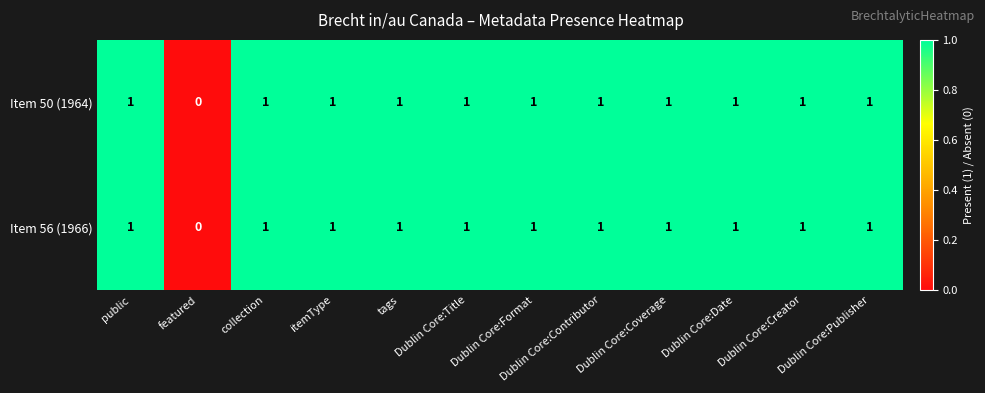

How many Item 56 (1966) values are between 1 and 2?

11